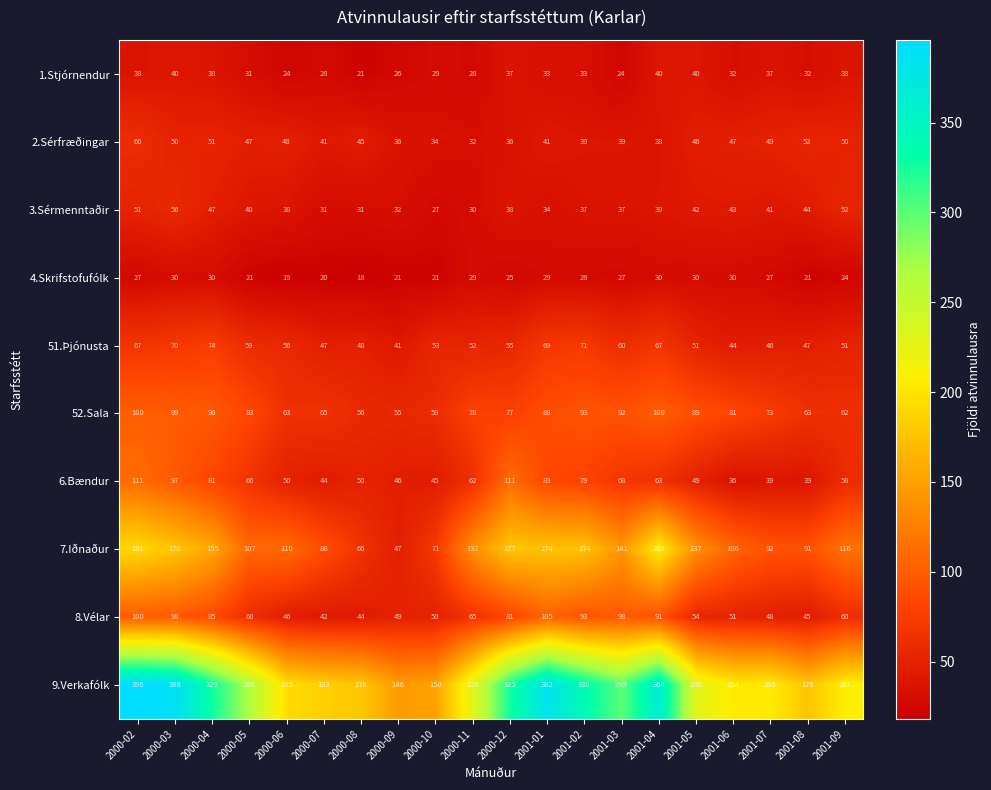

How many series are shown in this chart?

10